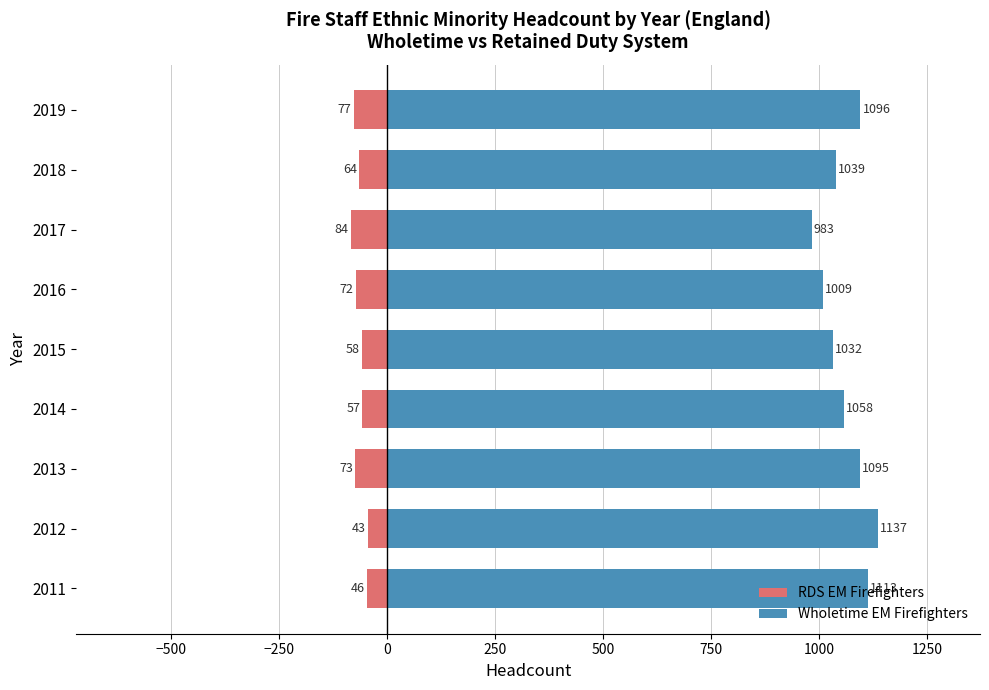

List the series in order of their overall mean, lowest first.

RDS EM Firefighters, Wholetime EM Firefighters